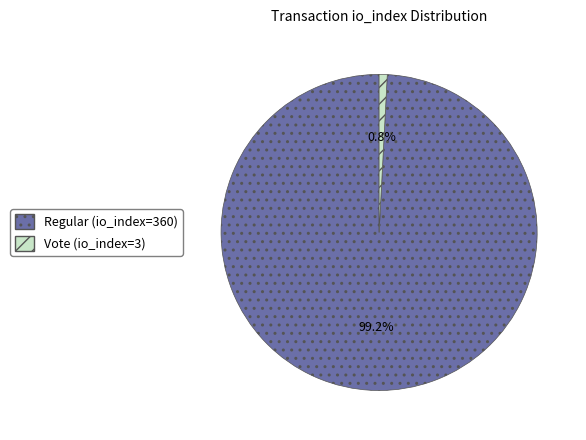

Is Vote (io_index=3) the majority of the pie?

No